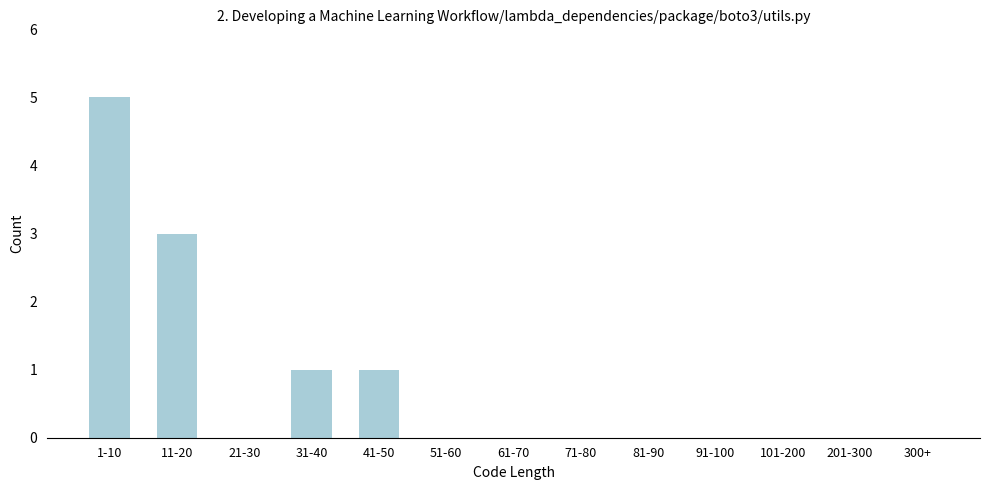

Reading left to right, list all the values displayed in this chart.

1-10=5	11-20=3	21-30=0	31-40=1	41-50=1	51-60=0	61-70=0	71-80=0	81-90=0	91-100=0	101-200=0	201-300=0	300+=0